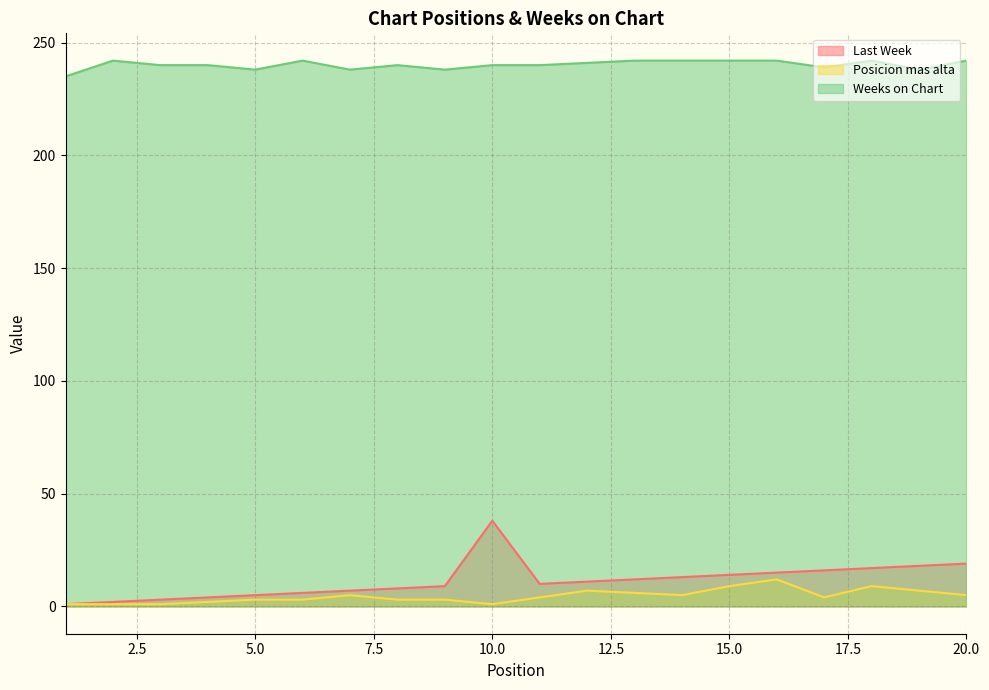

How many interior local peaks does the Last Week series have?

1